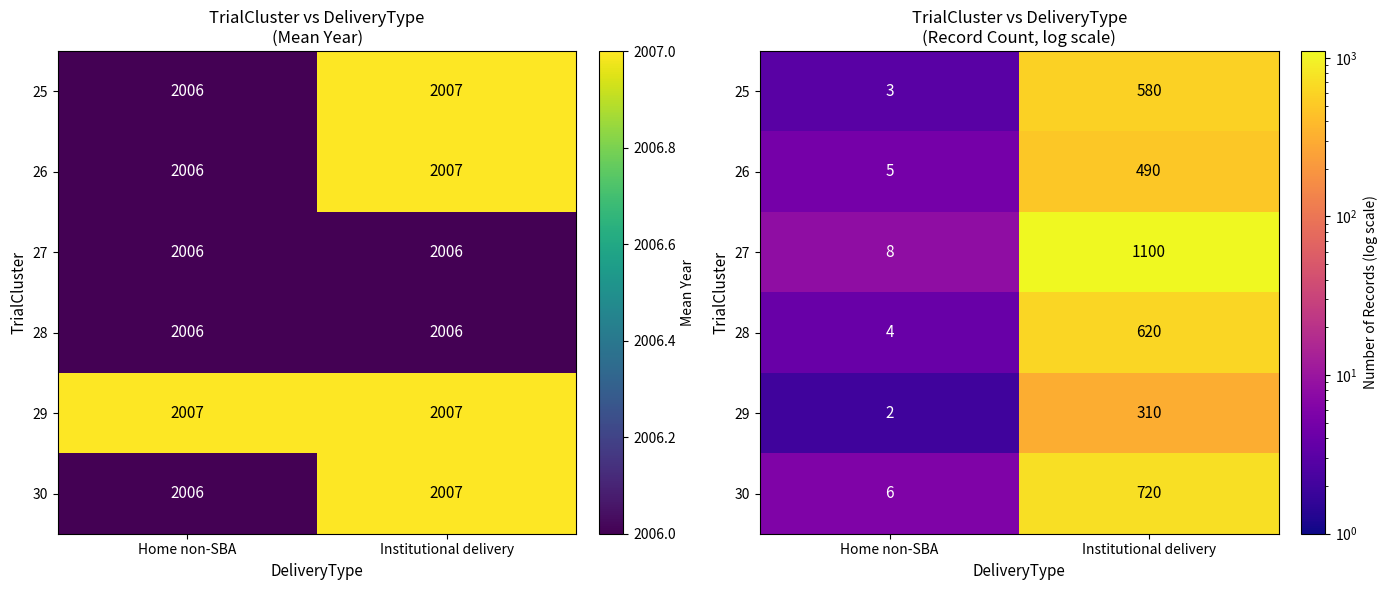

Is it true that 27 equals 8 at Home non-SBA?

True